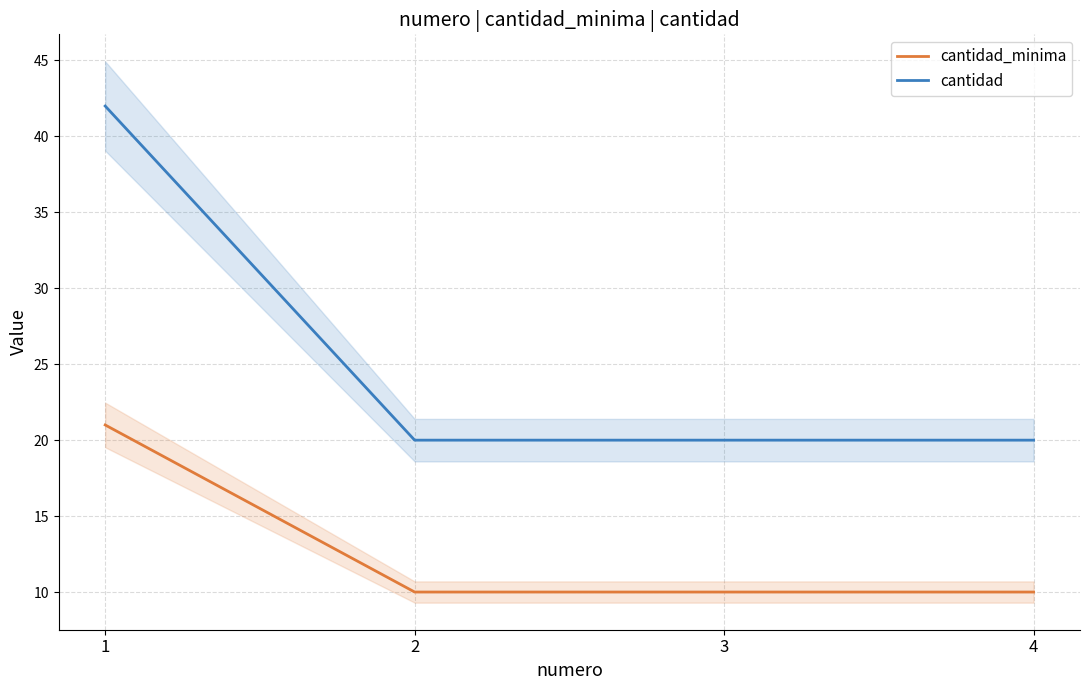

Reading left to right, list all the values displayed in this chart.

cantidad_minima: 1=21	2=10	3=10	4=10
cantidad: 1=42	2=20	3=20	4=20